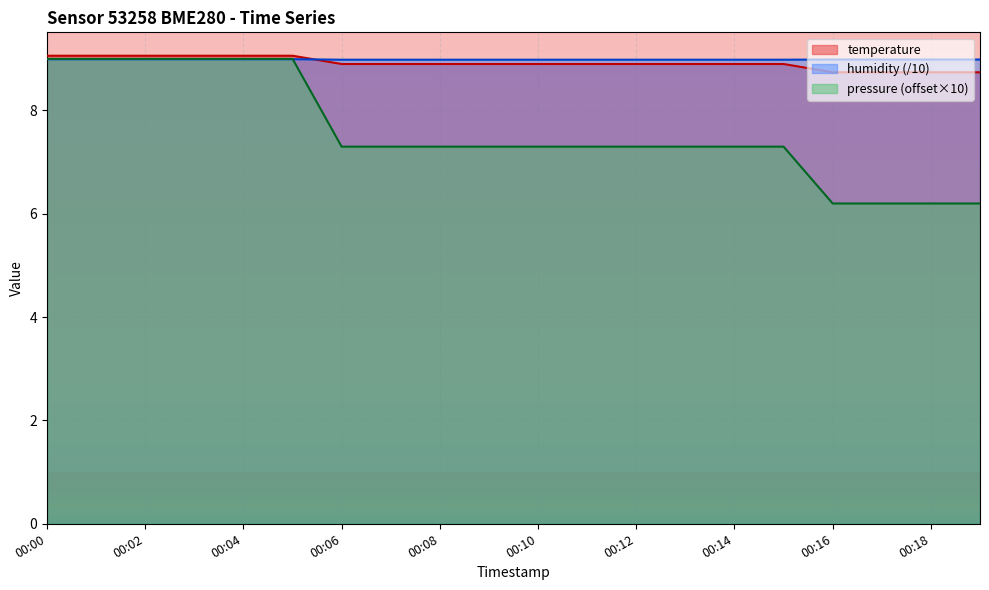

At how many categories does at least one series exceed 6?

20